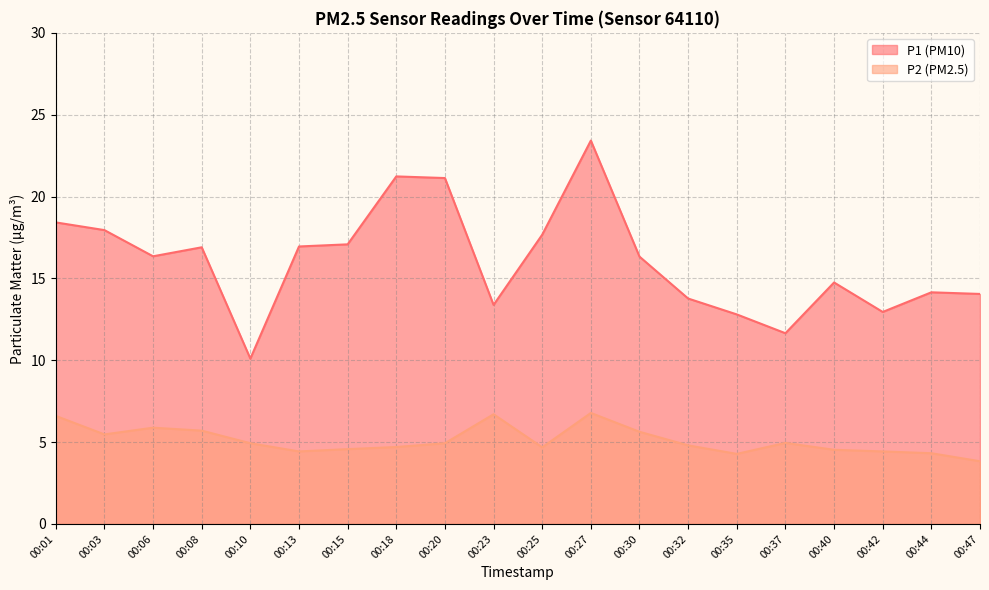

How many values in the P1 series exceed 16?

11